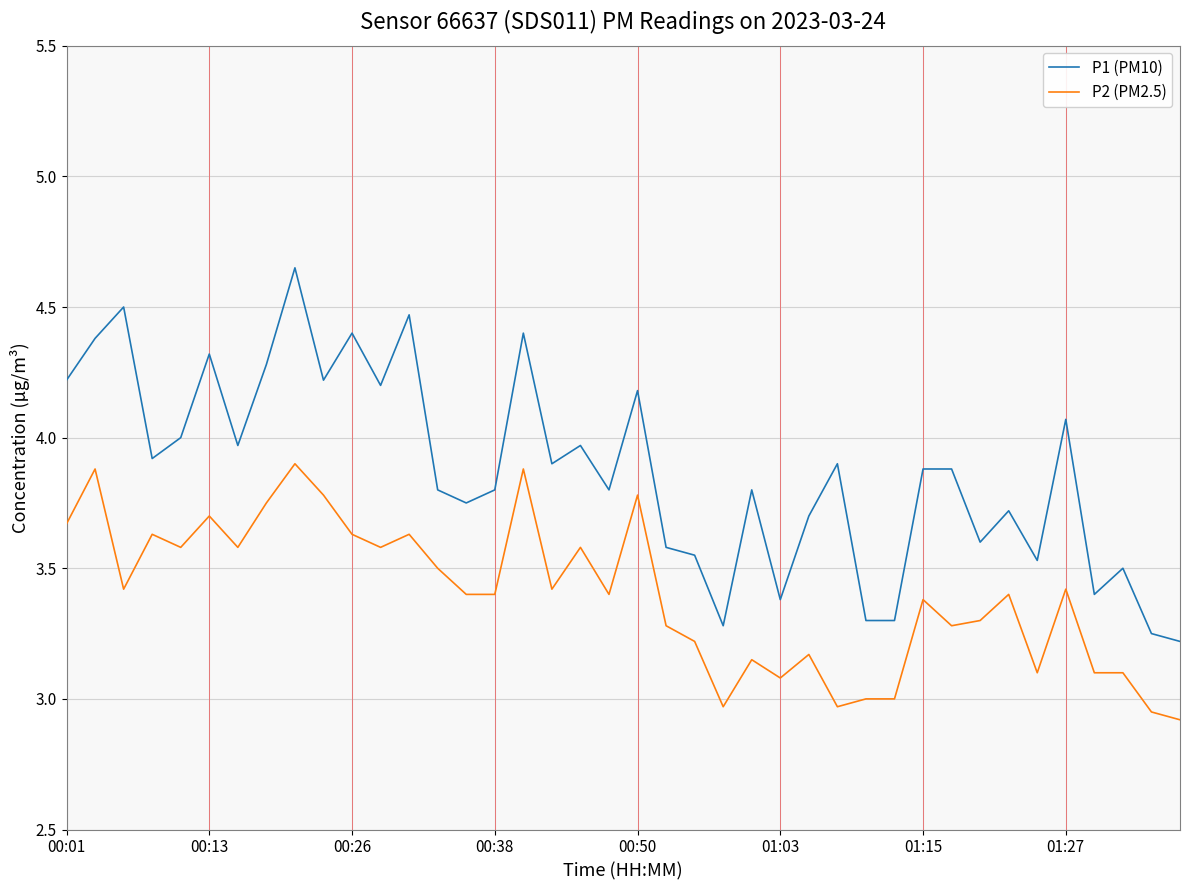

What is the difference between the maximum and minimum values in the P2 (PM2.5) series?

1.0